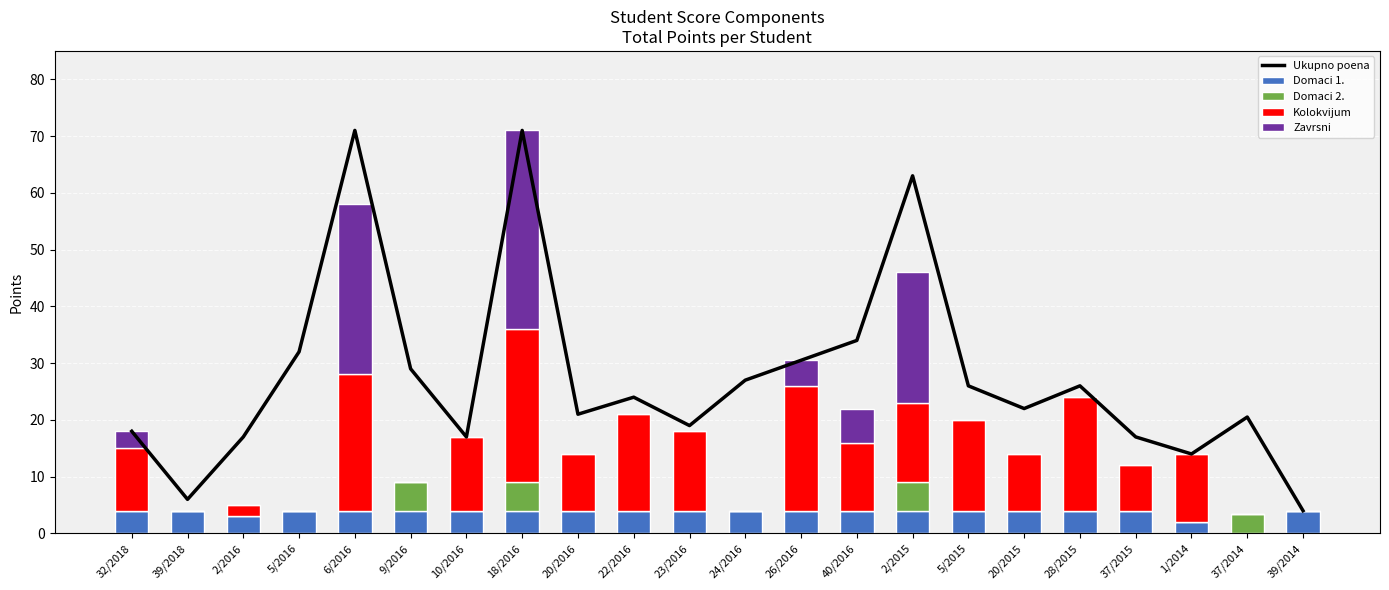

Rank the series by their maximum value, from lowest to highest.

Domaci 1., Domaci 2., Kolokvijum, Zavrsni, Ukupno poena